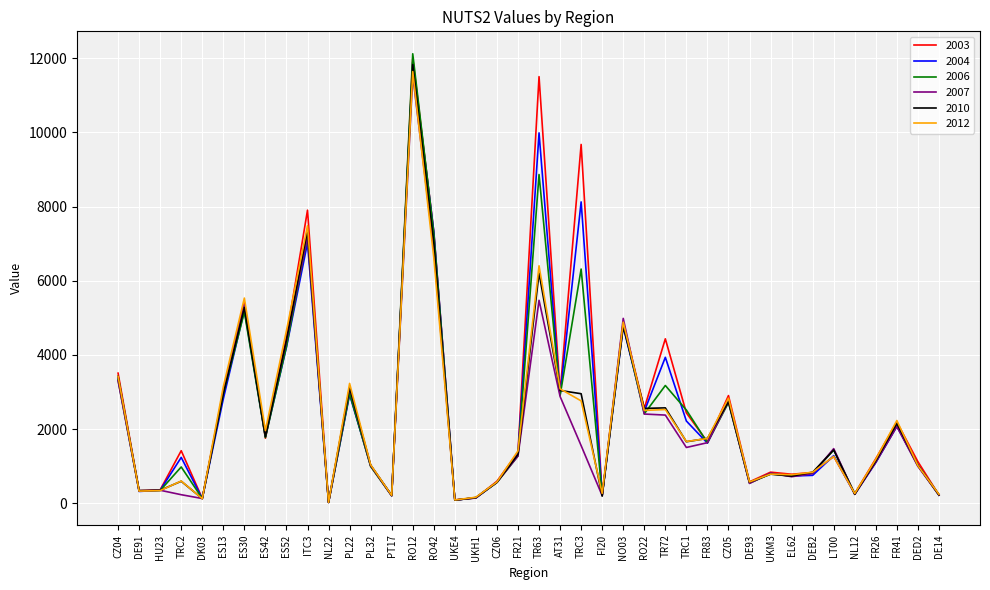

How many lines are shown in the chart?

6